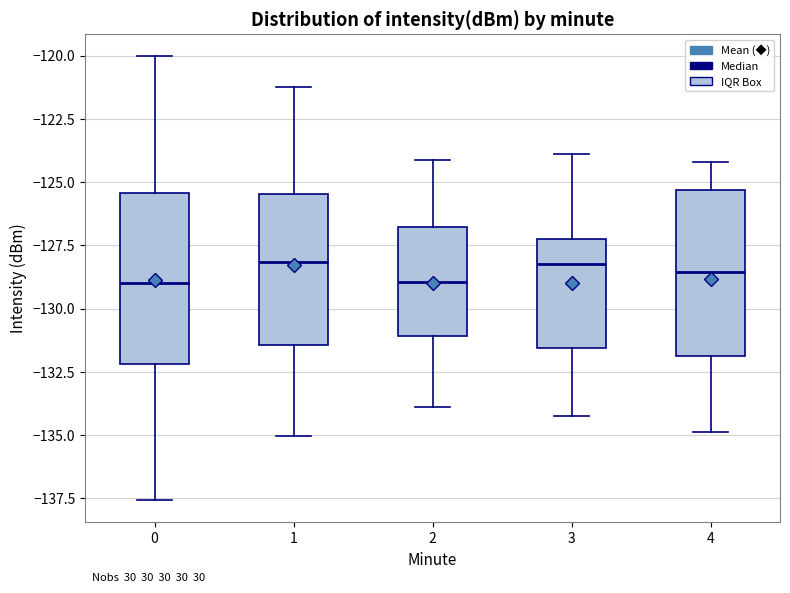

Where does the upper whisker of the box at x = 2 end on the y-axis? The values are not printed on the chart, so give them approximately, as read against the axis.

-124.0